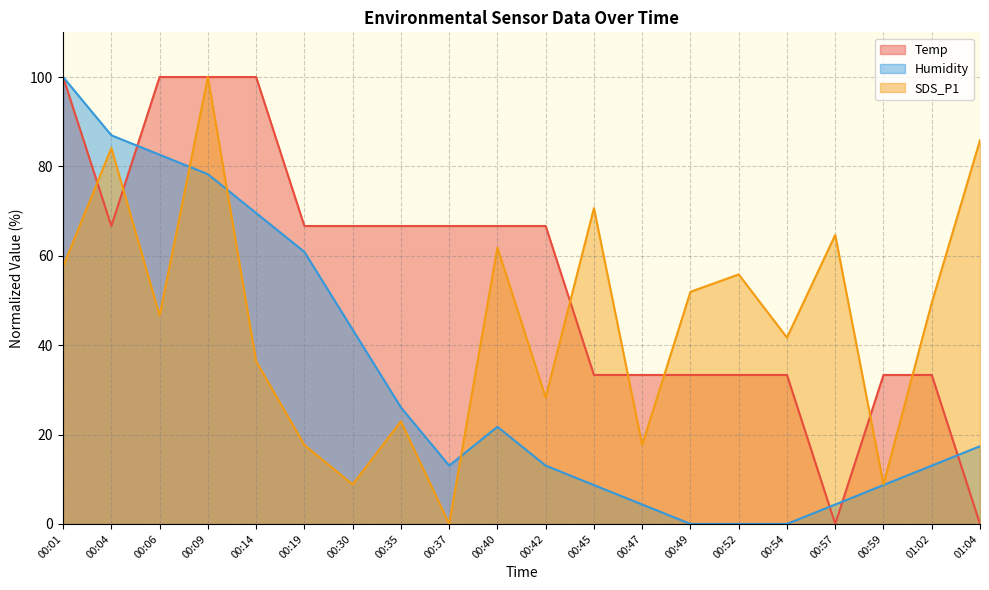

Between 00:04 and 00:37, which series saw the biggest shift?

SDS_P1